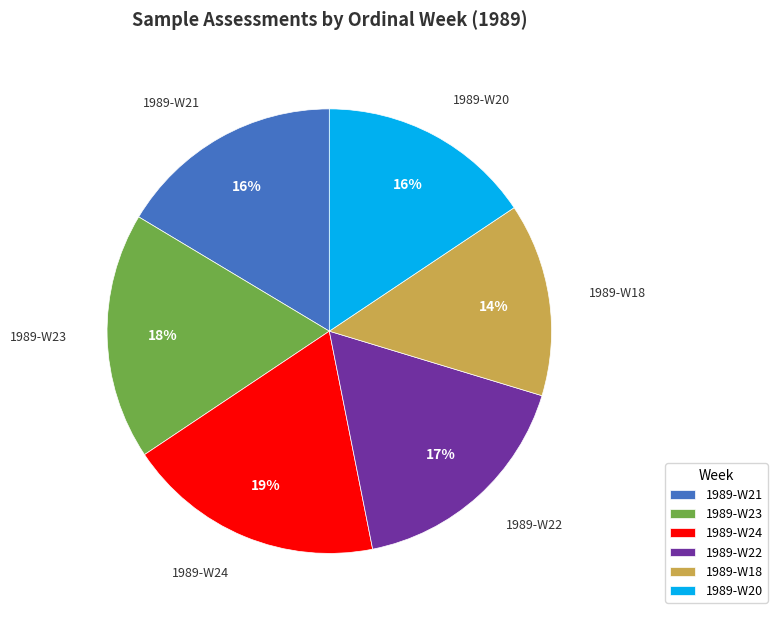

Which category has the biggest portion of the pie?

1989-W24